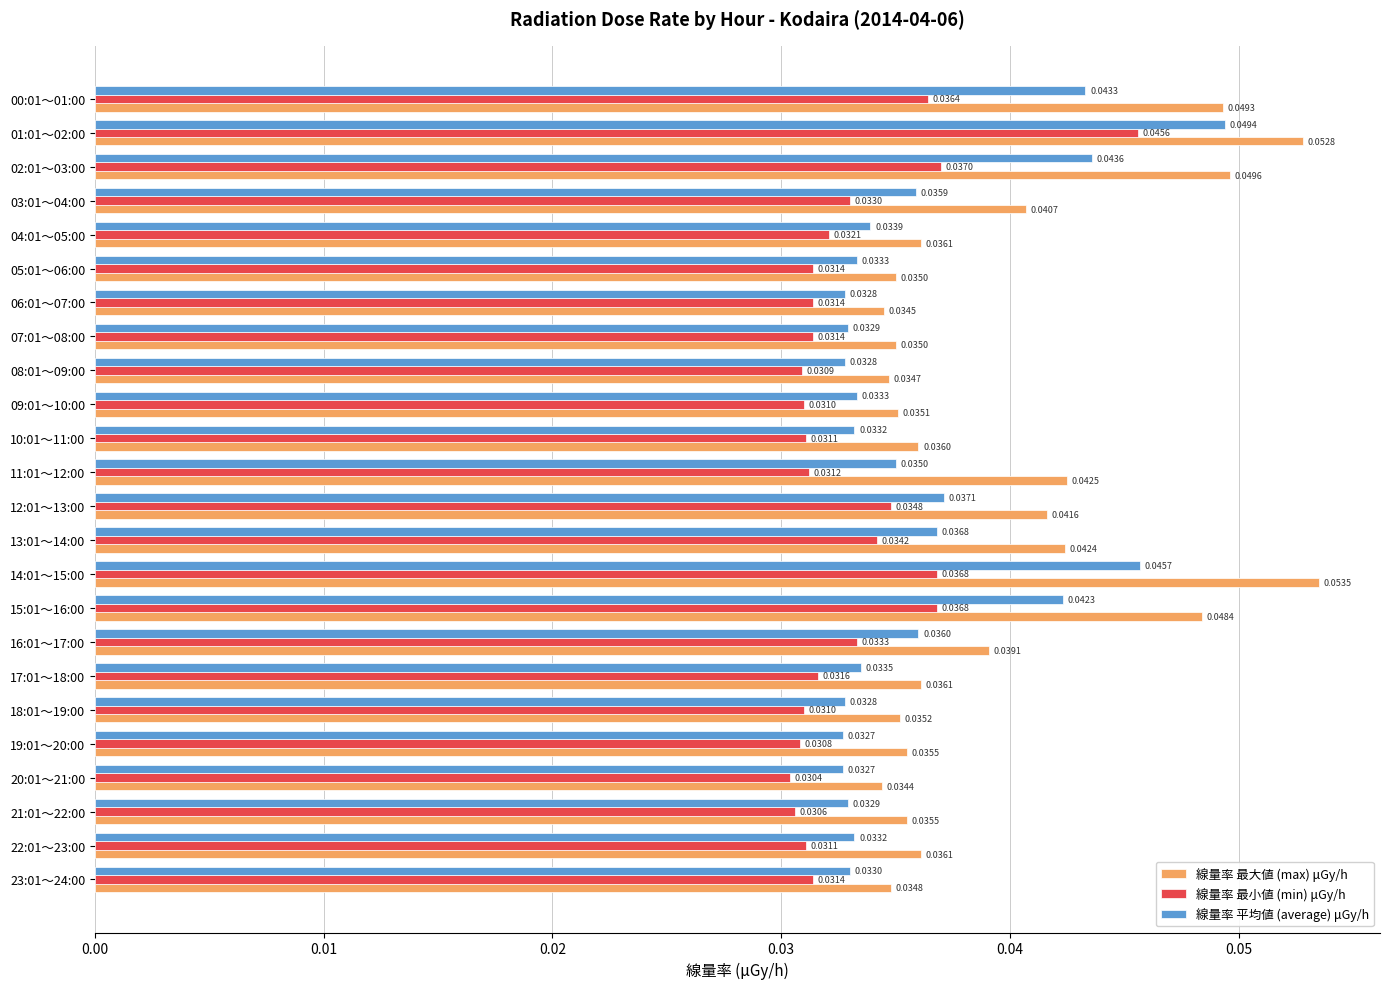

Is the value of 線量率 最小値 (min) μGy/h at 10:01～11:00 greater than the value of 線量率 最大値 (max) μGy/h at 14:01～15:00?

No